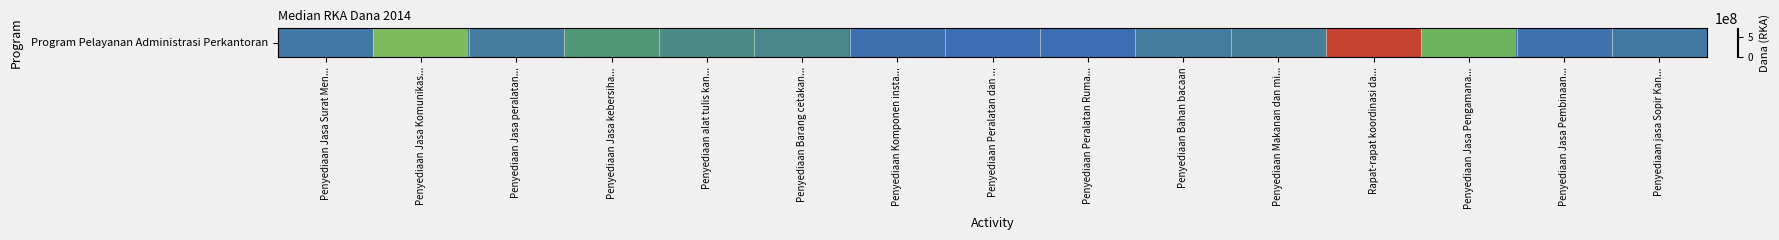

Rank the categories by value from lowest to highest.

Penyediaan Peralatan Ruma..., Penyediaan Peralatan dan ..., Penyediaan Komponen insta..., Penyediaan Jasa Pembinaan..., Penyediaan Jasa Surat Men..., Penyediaan jasa Sopir Kan..., Penyediaan Bahan bacaan, Penyediaan Jasa peralatan..., Penyediaan Makanan dan mi..., Penyediaan Barang cetakan..., Penyediaan alat tulis kan..., Penyediaan Jasa kebersiha..., Penyediaan Jasa Pengamana..., Penyediaan Jasa Komunikas..., Rapat-rapat koordinasi da...